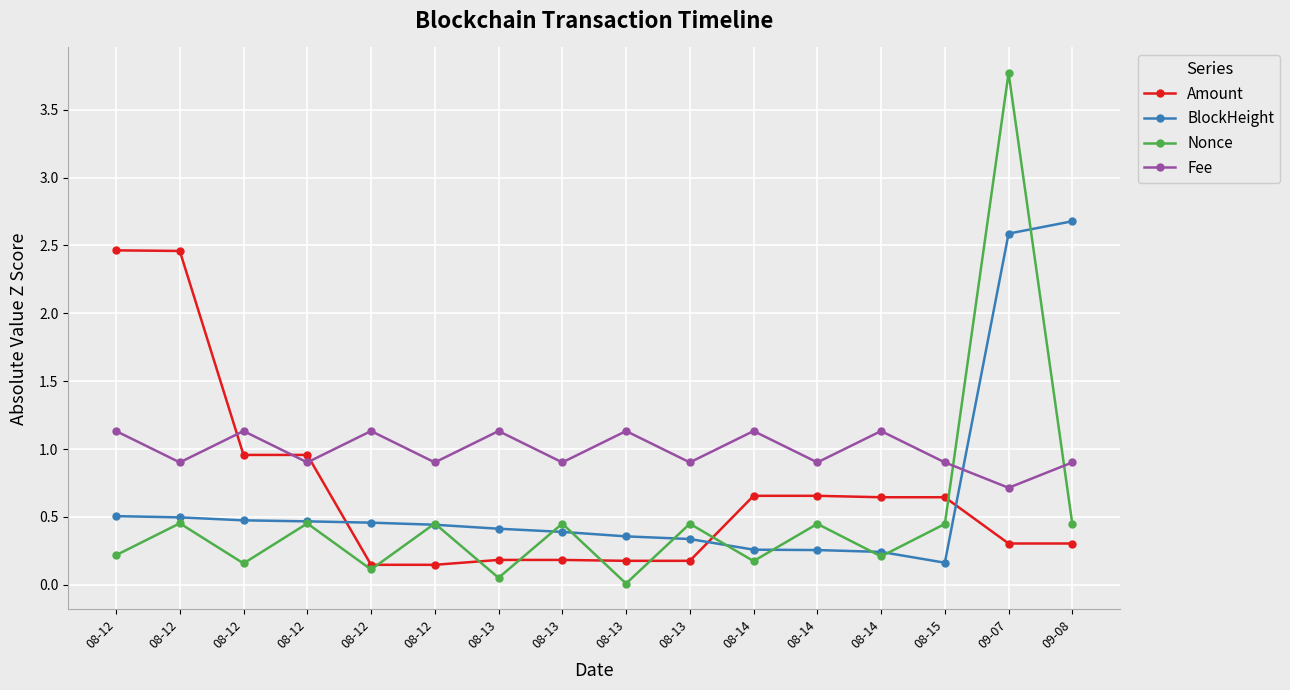

What is the difference between the second highest and minimum values in the Fee series?

0.4